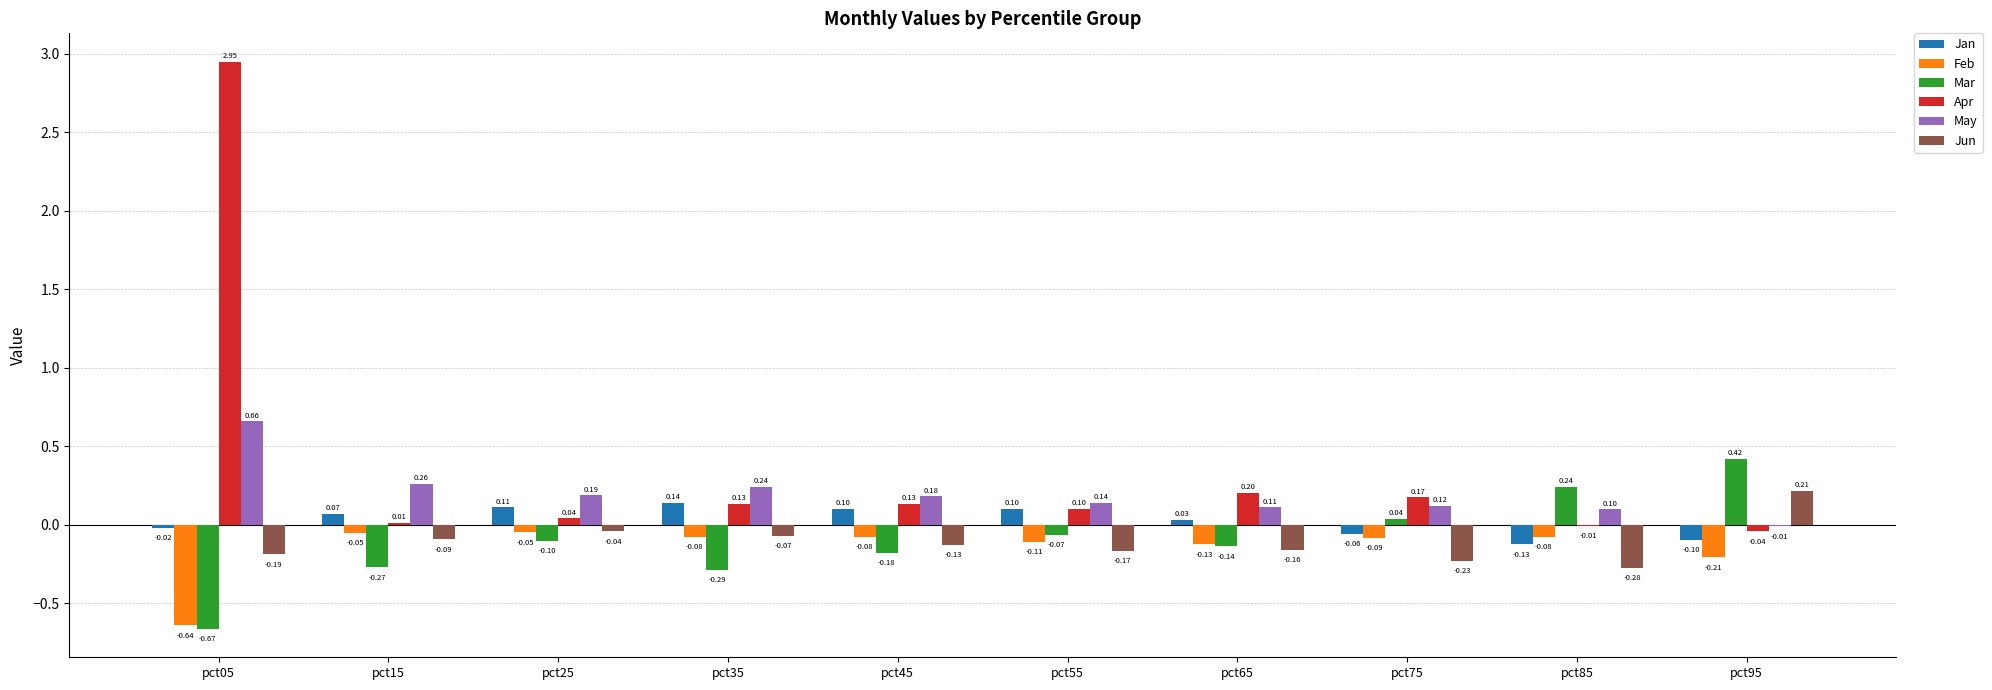

Which series changed the most between pct35 and pct55?

Mar